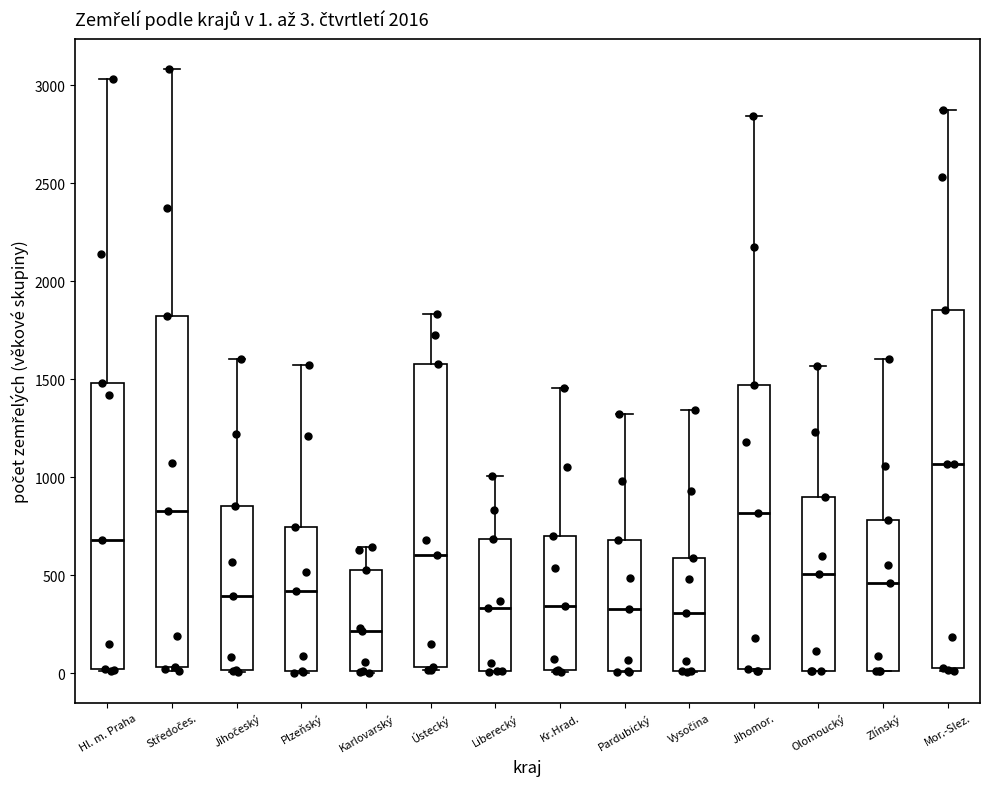

Which box has the lowest median line?

Karlovarský